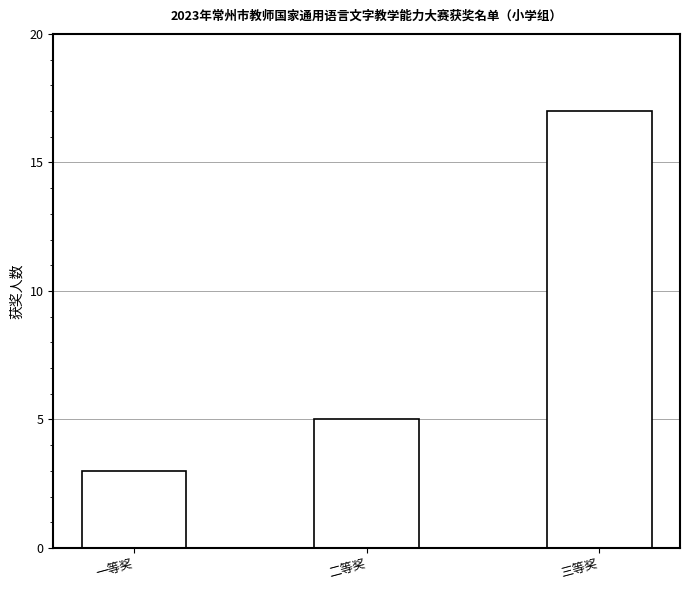

What position from the left is 一等奖?

1